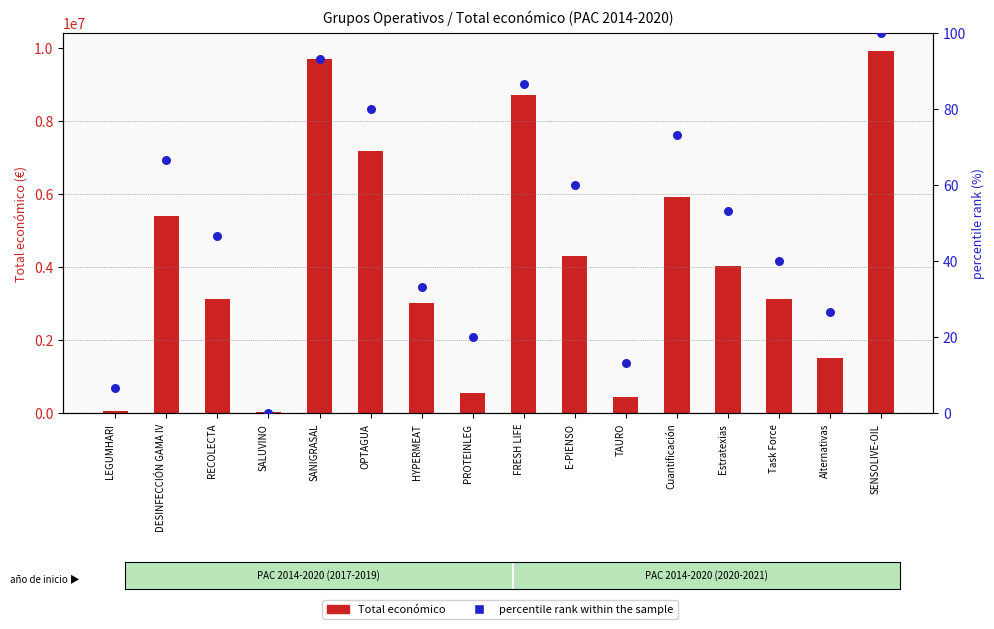

Which series has the largest total across all categories?

Total económico